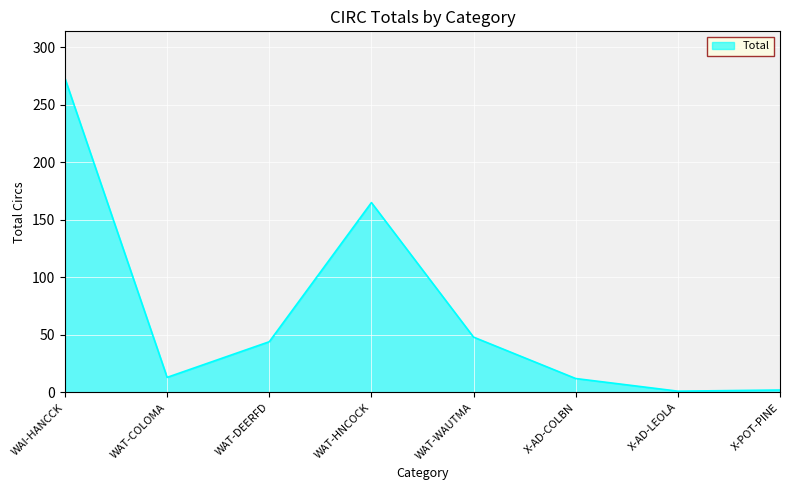

The chart shows a value of 48 at WAT-WAUTMA. True or false?

True